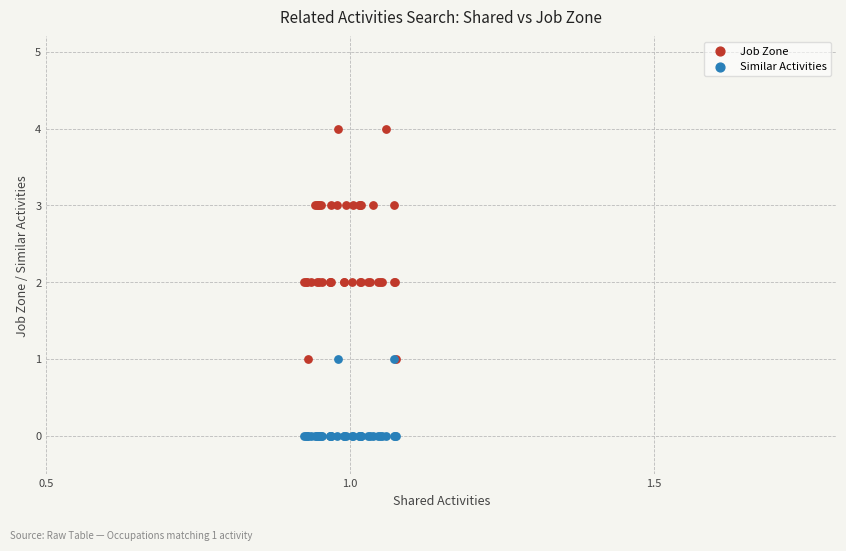

Which series reaches the maximum Y coordinate?

Job Zone